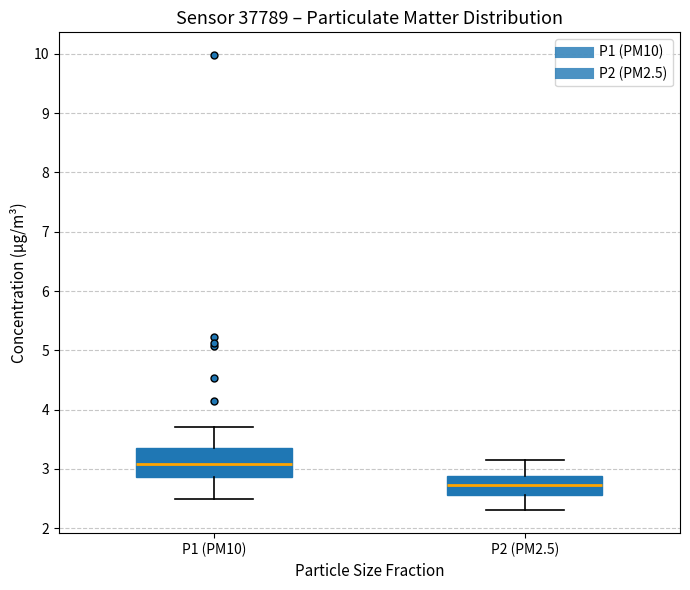

Reading left to right, read every box against the y-axis: the position of its median line, the range the box covers, and the ends of its whiskers. The values are not printed on the chart, so give them approximately, as read against the axis.

P1 (PM10): median 3.1, box 2.9 to 3.4, whiskers 2.5 to 3.7
P2 (PM2.5): median 2.7, box 2.6 to 2.9, whiskers 2.3 to 3.2